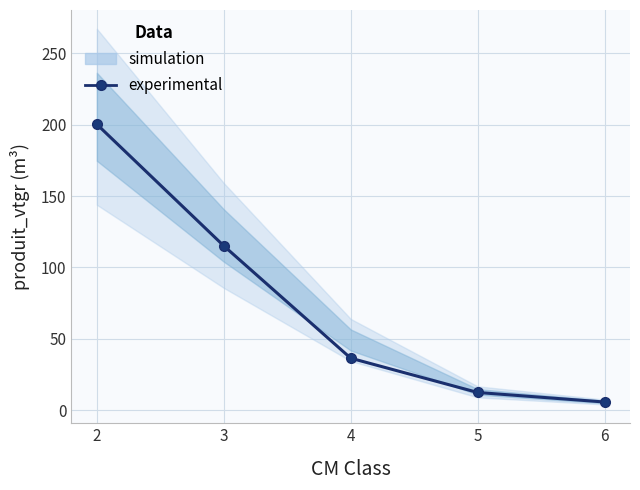

How many lines are shown in the chart?

1